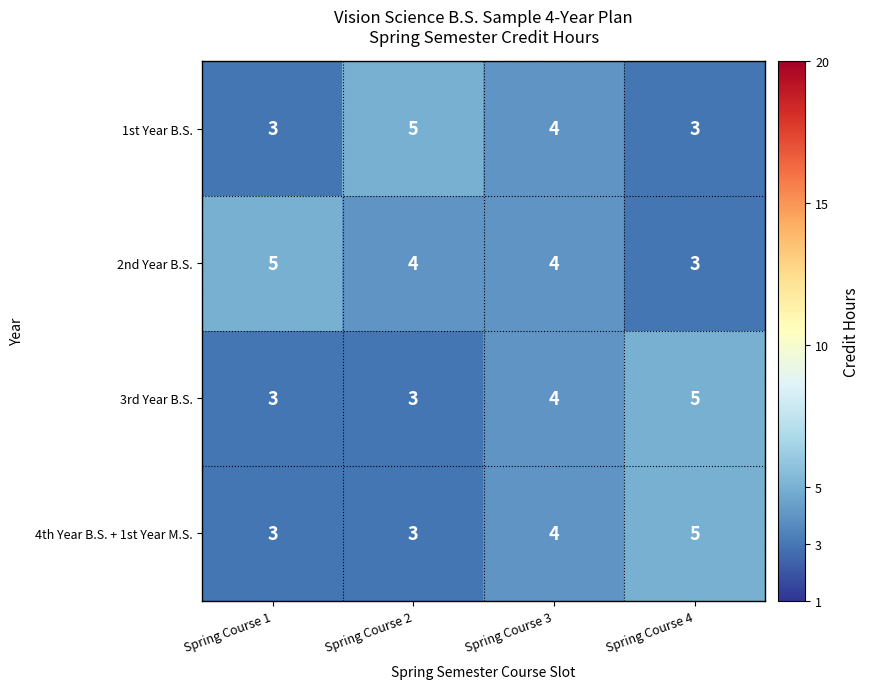

The value of 3rd Year B.S. at Spring Course 2 is 1. True or false?

False